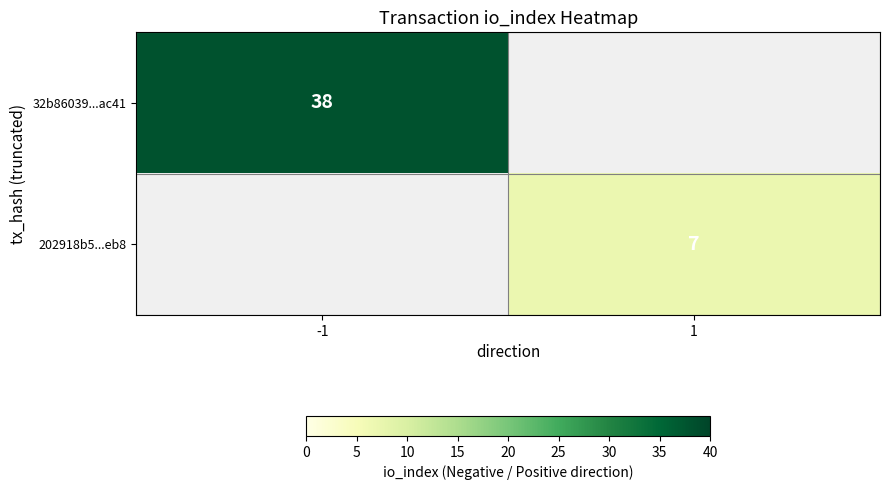

The value of 32b86039...ac41 at -1 is 23. True or false?

False